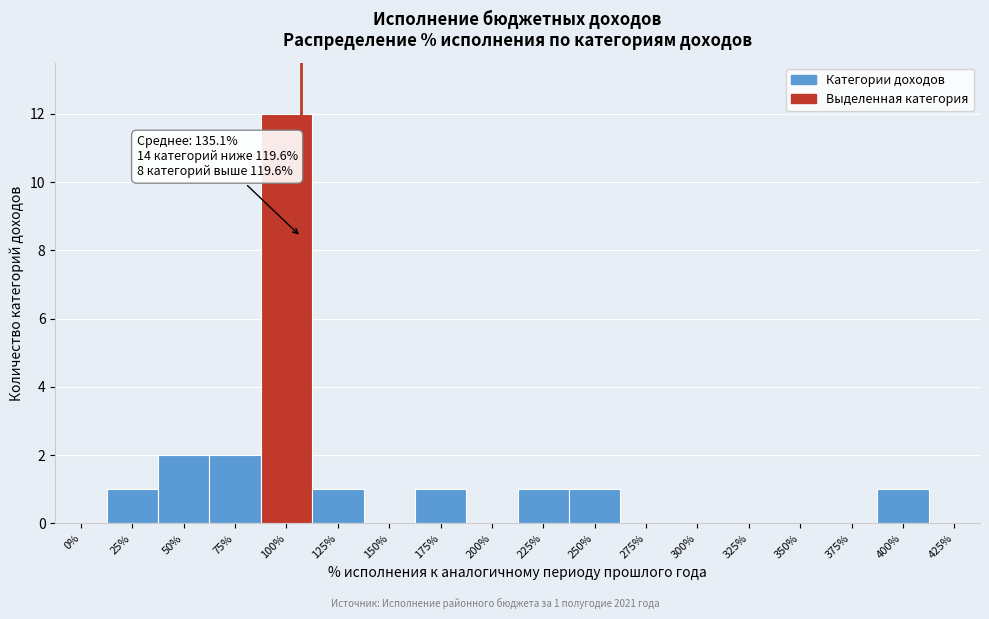

Reading left to right, what are all the values shown in this chart?

0%=0	25%=1	50%=2	75%=2	100%=12	125%=1	150%=0	175%=1	200%=0	225%=1	250%=1	275%=0	300%=0	325%=0	350%=0	375%=0	400%=1	425%=0